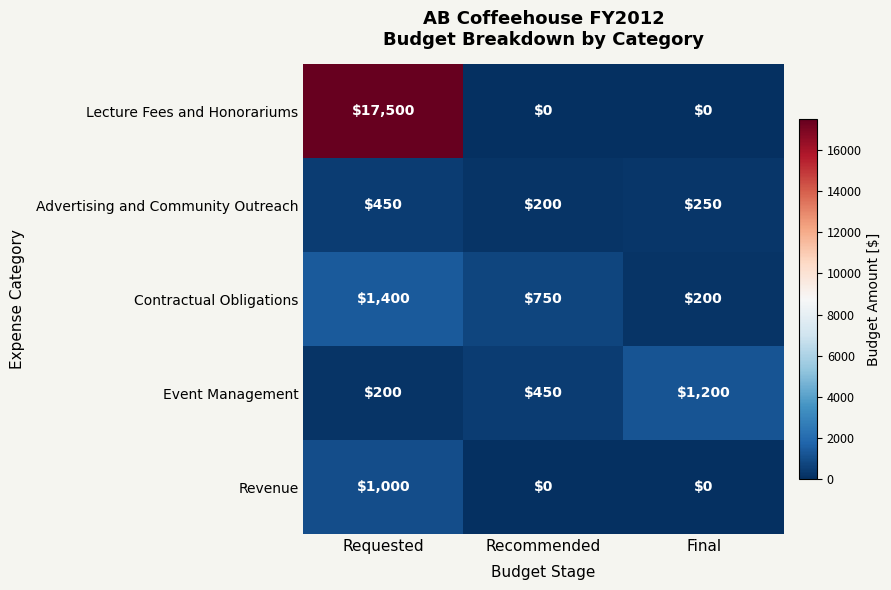

Which category has the highest value across all series?

Requested